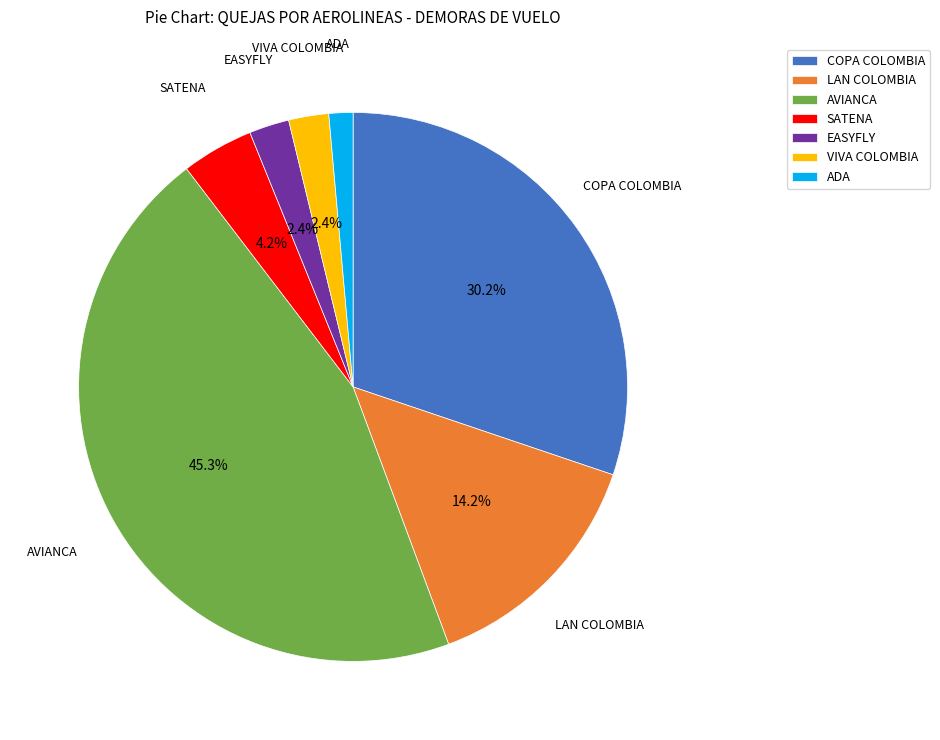

Is there any slice that represents more than half of the pie?

No